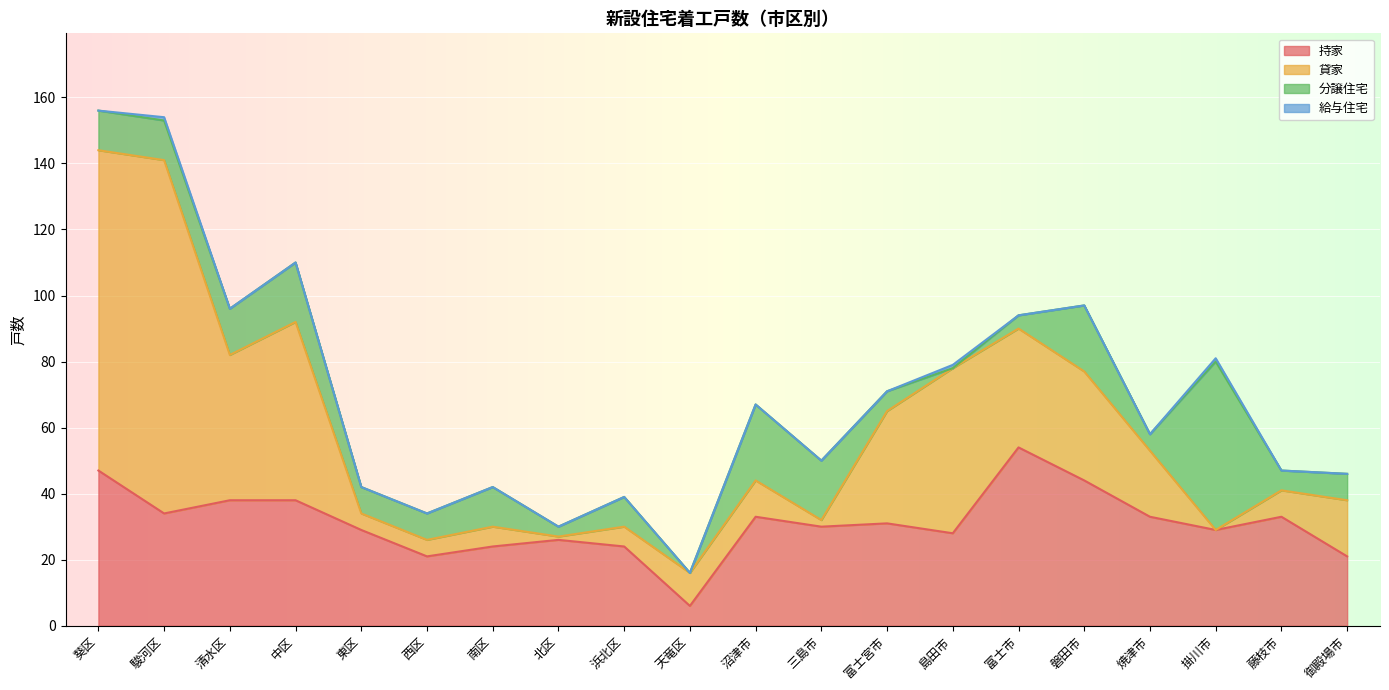

What is the label of the 14th point from the left?

島田市